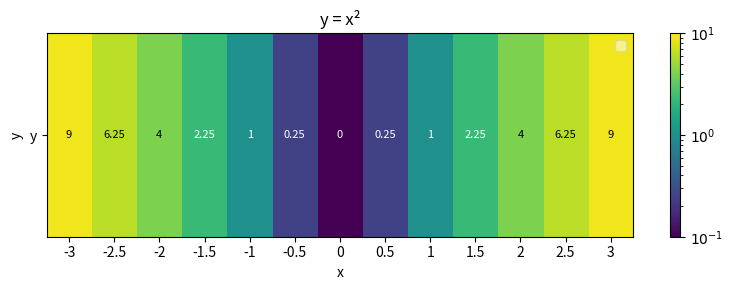

Reading right to left, transcribe all the data shown in this chart.

9.0	6.2	4.0	2.2	1.0	0.2	0.0	0.2	1.0	2.2	4.0	6.2	9.0